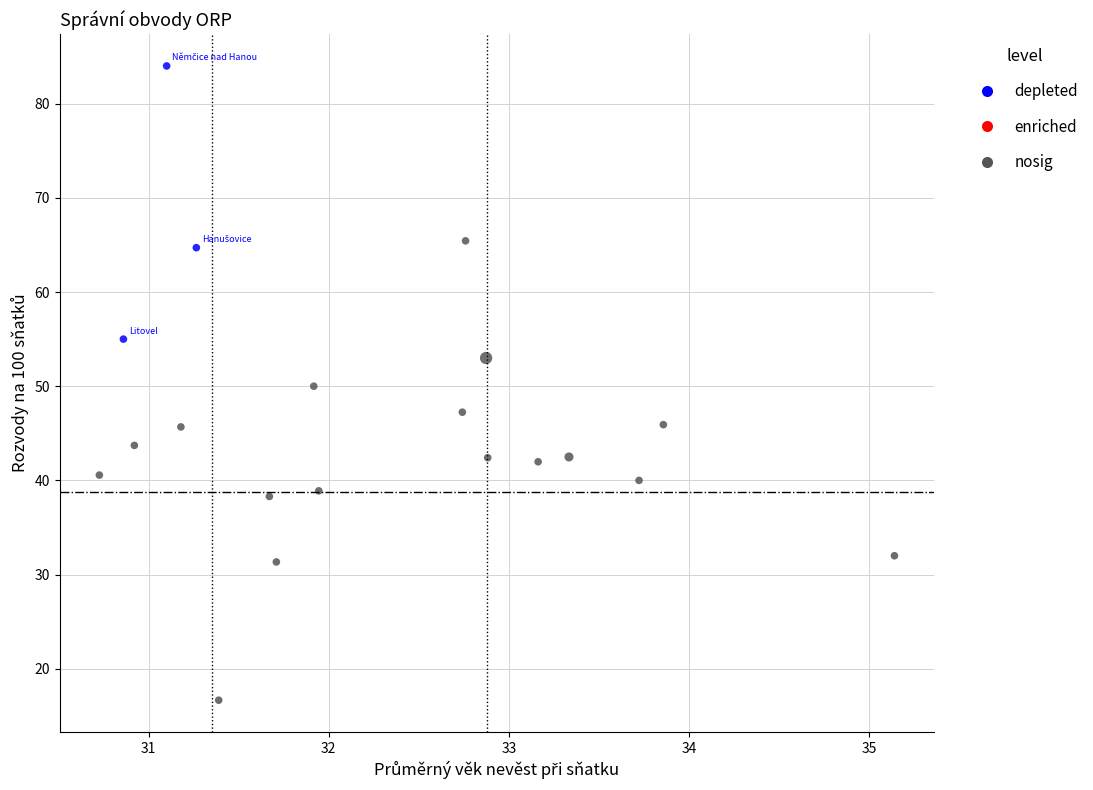

Which series reaches the minimum Y coordinate?

nosig